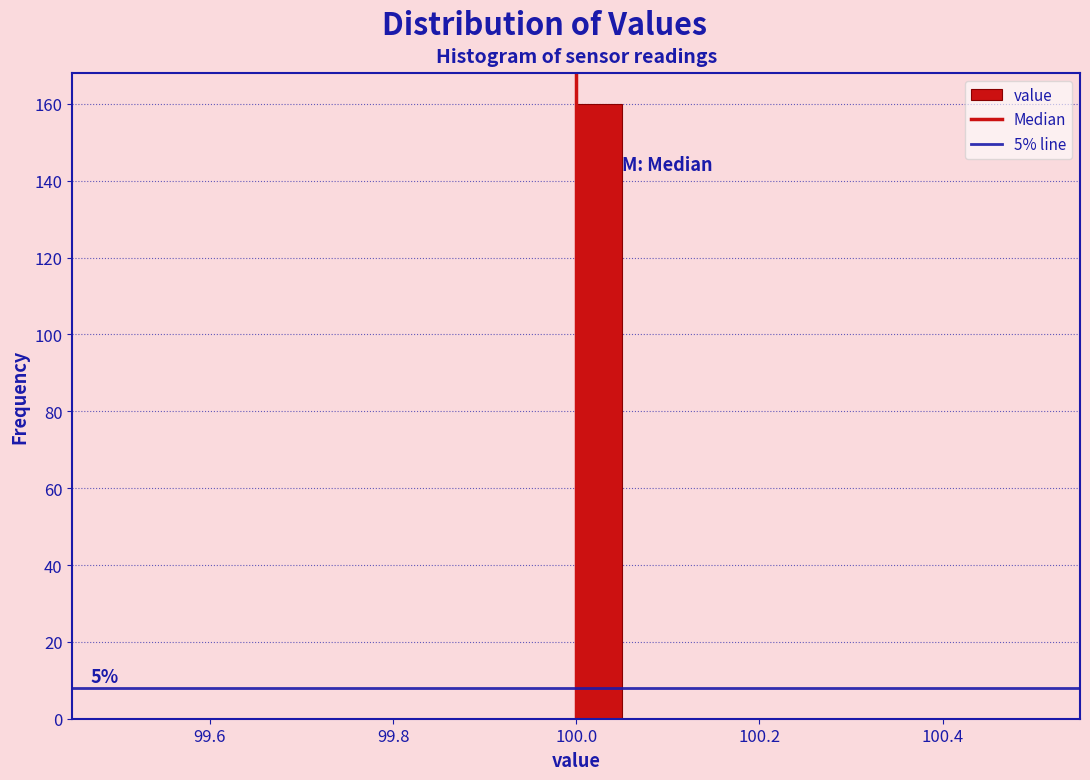

Around what value on the x-axis is the tallest bar? Give the approximate position of its centre, as read against the axis.

100.02